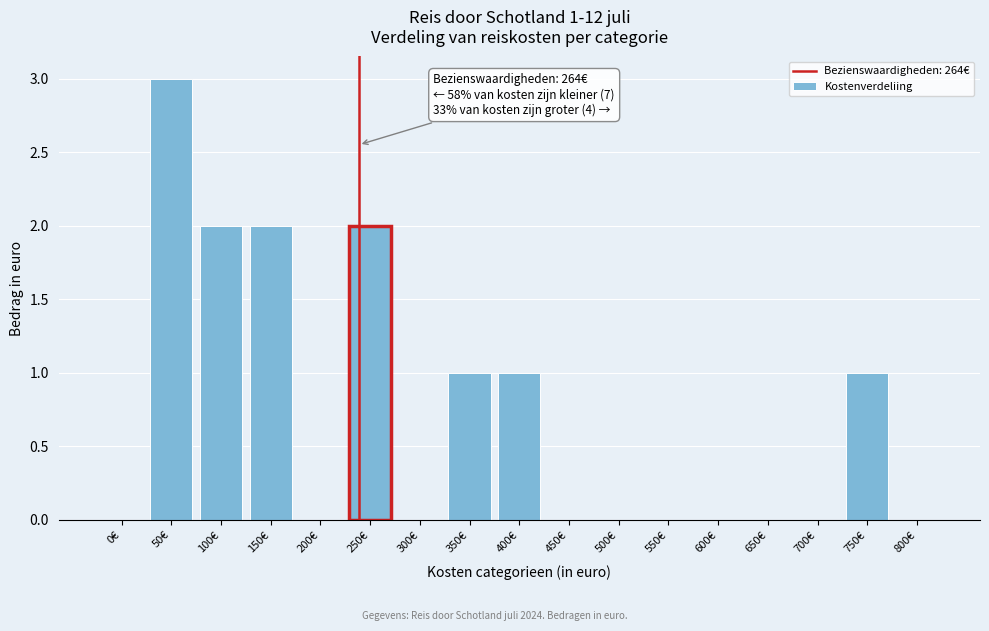

Reading left to right, extract all data points from this chart.

0€=0	50€=3	100€=2	150€=2	200€=0	250€=2	300€=0	350€=1	400€=1	450€=0	500€=0	550€=0	600€=0	650€=0	700€=0	750€=1	800€=0